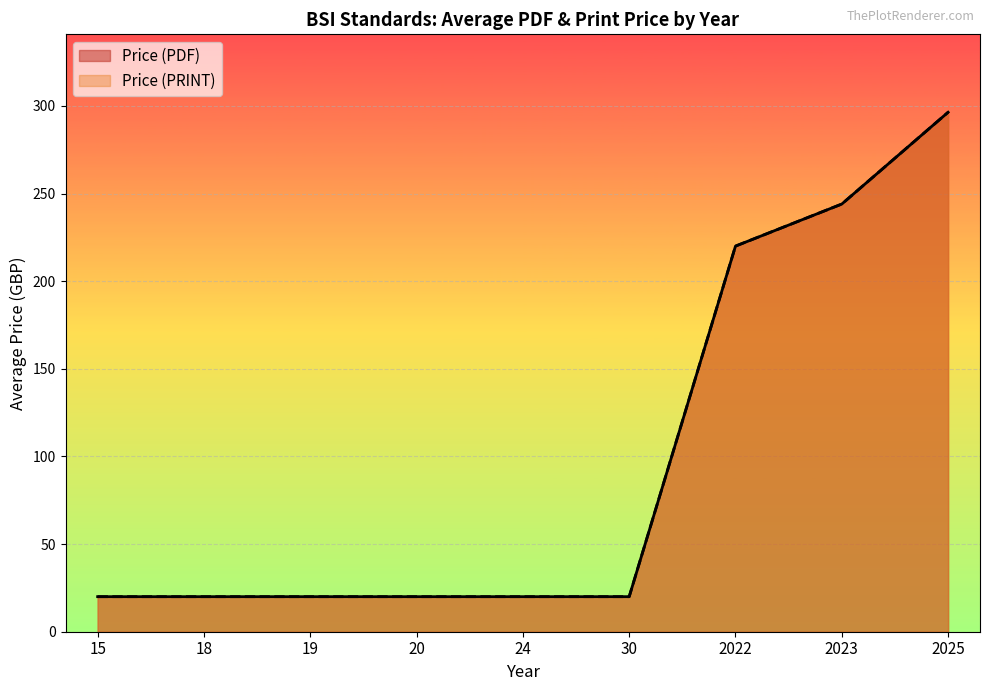

Does the chart display data point markers on the line(s)?

No